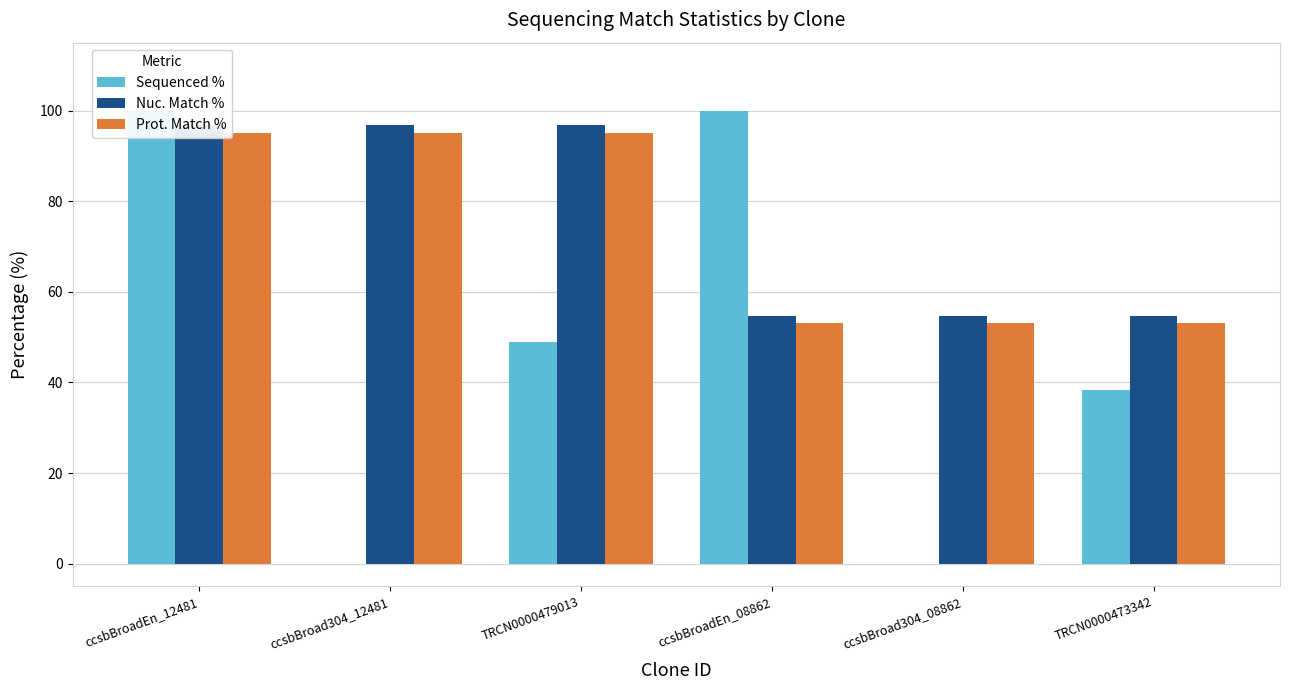

Rank the series by their maximum value, from highest to lowest.

Sequenced %, Nuc. Match %, Prot. Match %